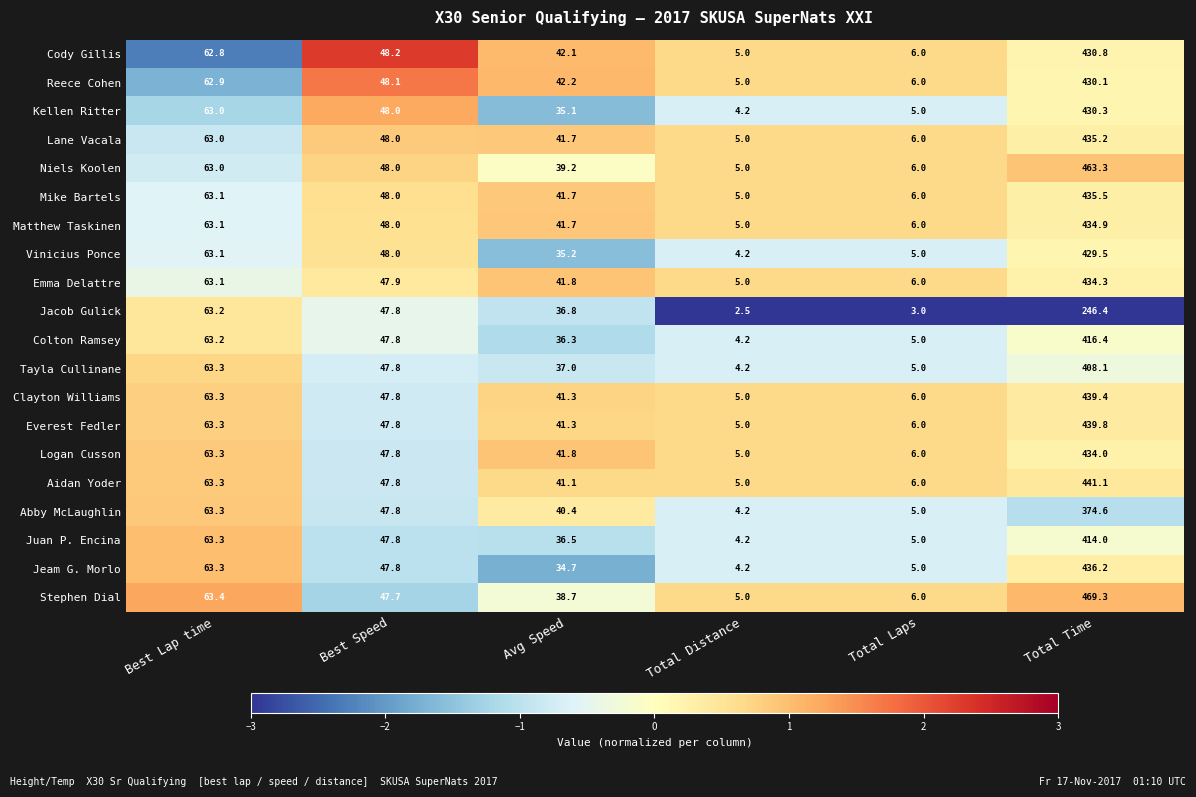

At which category does the chart reach its minimum across all series?

Total Distance